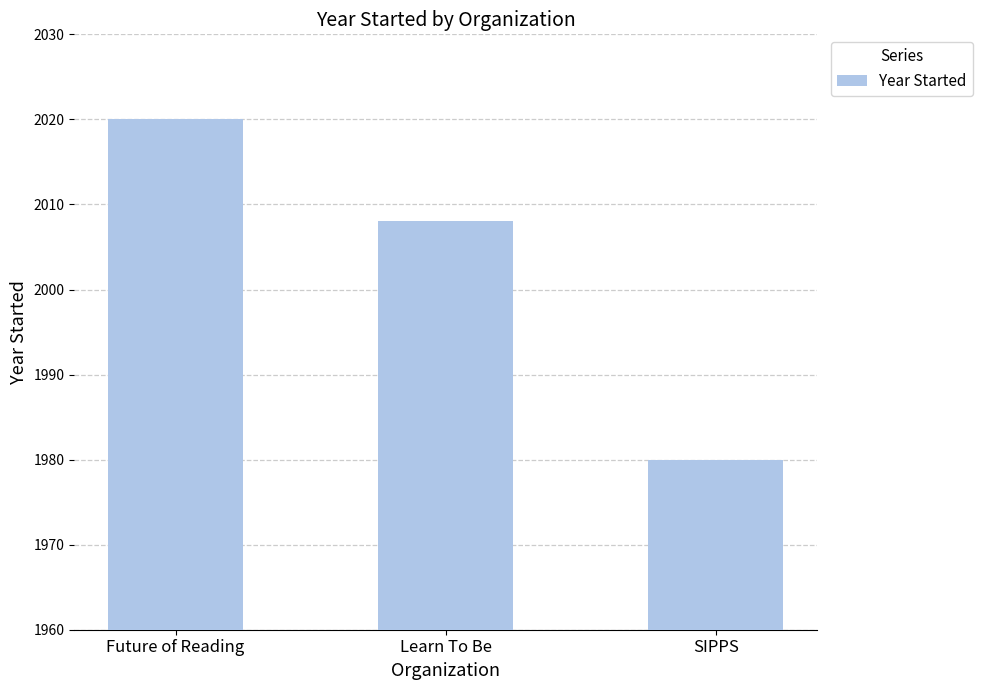

Between SIPPS and Future of Reading, which is larger?

Future of Reading